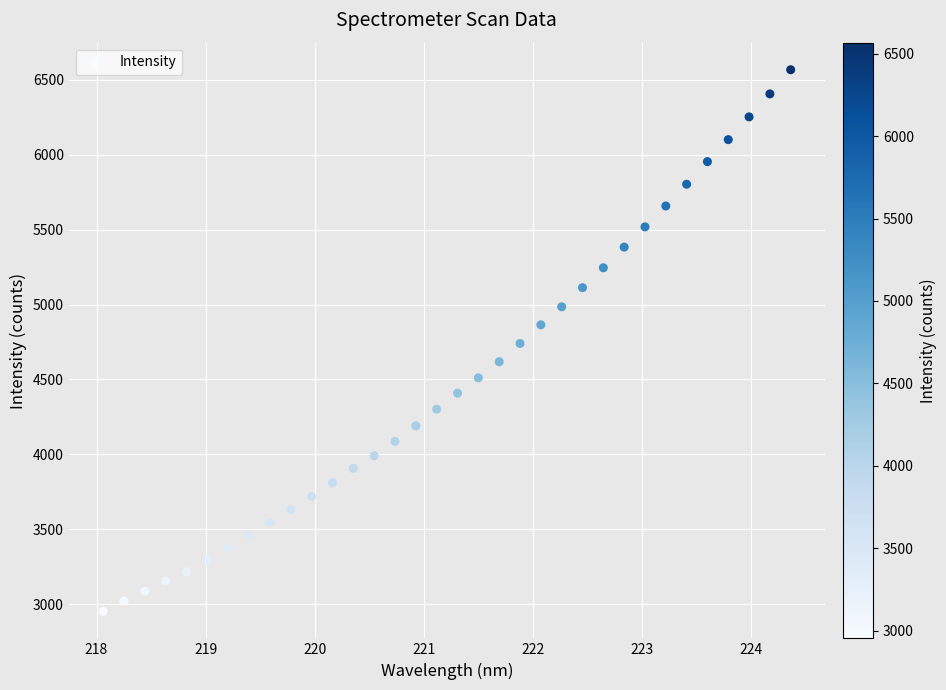

What is the range of X values (max minus min)?

6.3